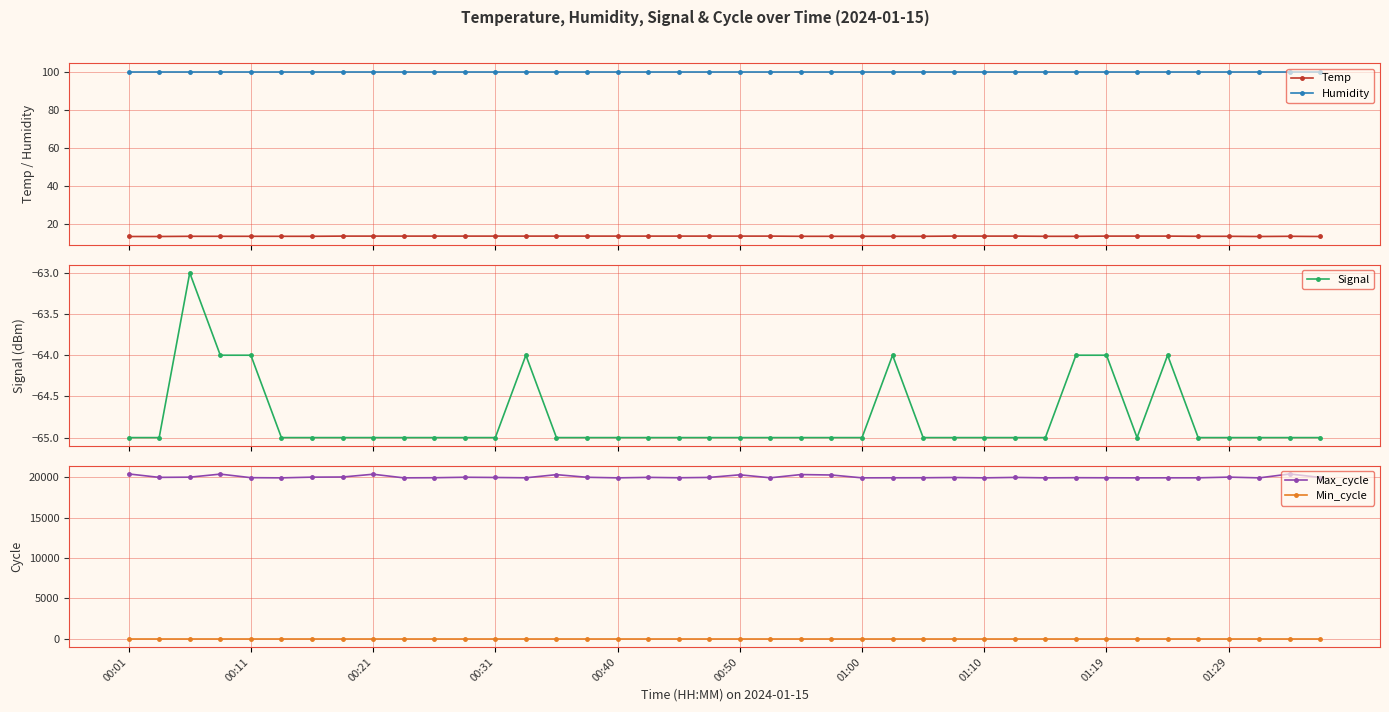

What is the maximum value for Temp?

13.6